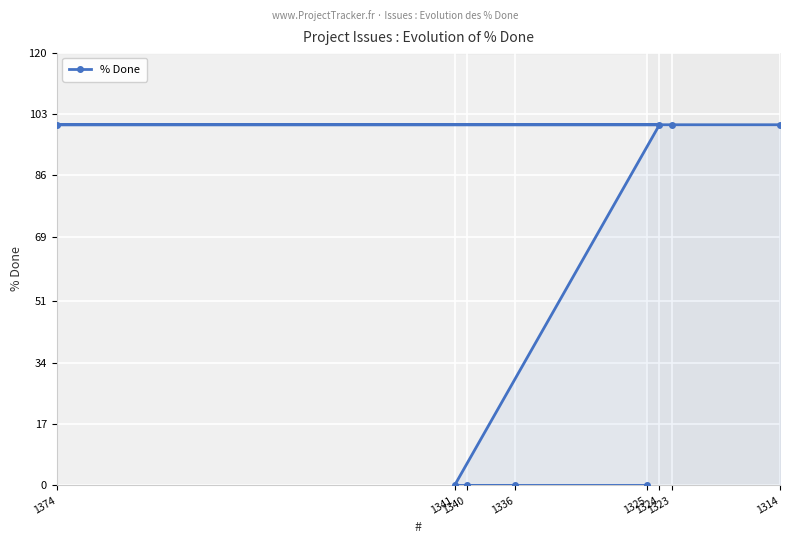

Read the value at 1323, to the nearest 5.

100